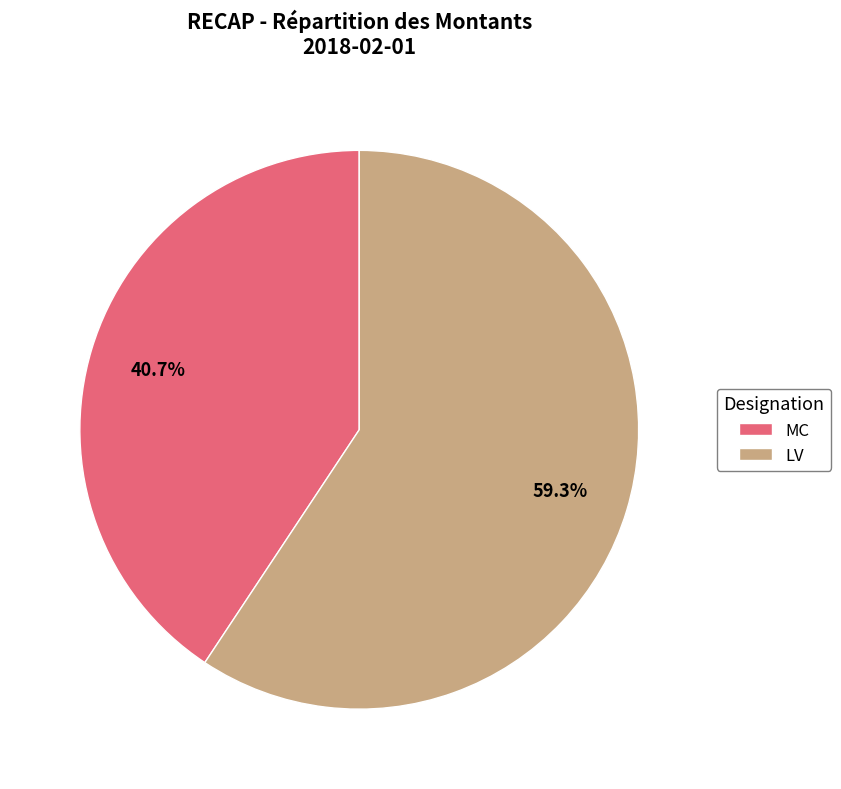

How many segments does this pie chart have?

2